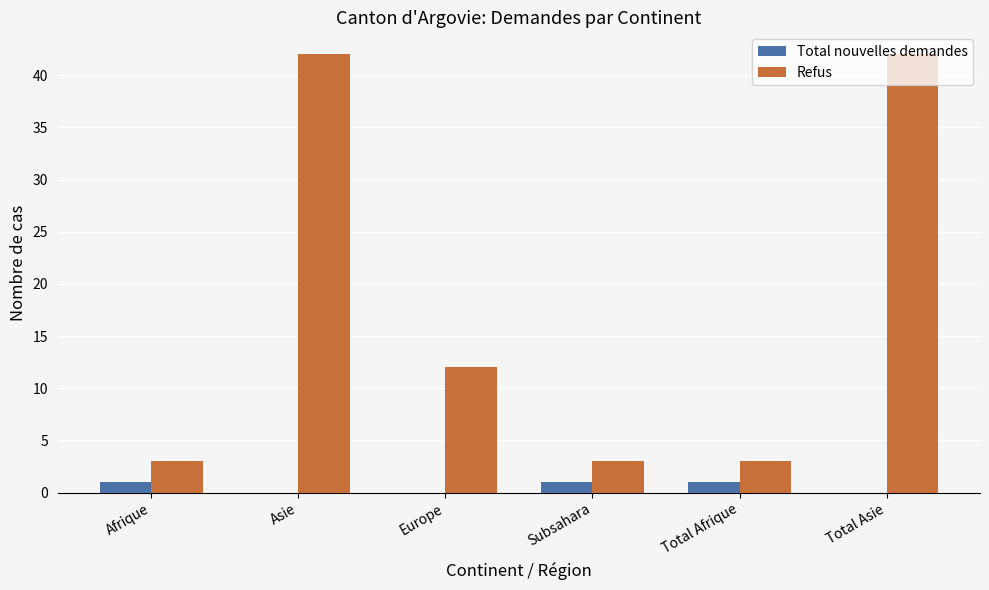

Is the value of Total nouvelles demandes at Subsahara greater than the value of Refus at Total Afrique?

No